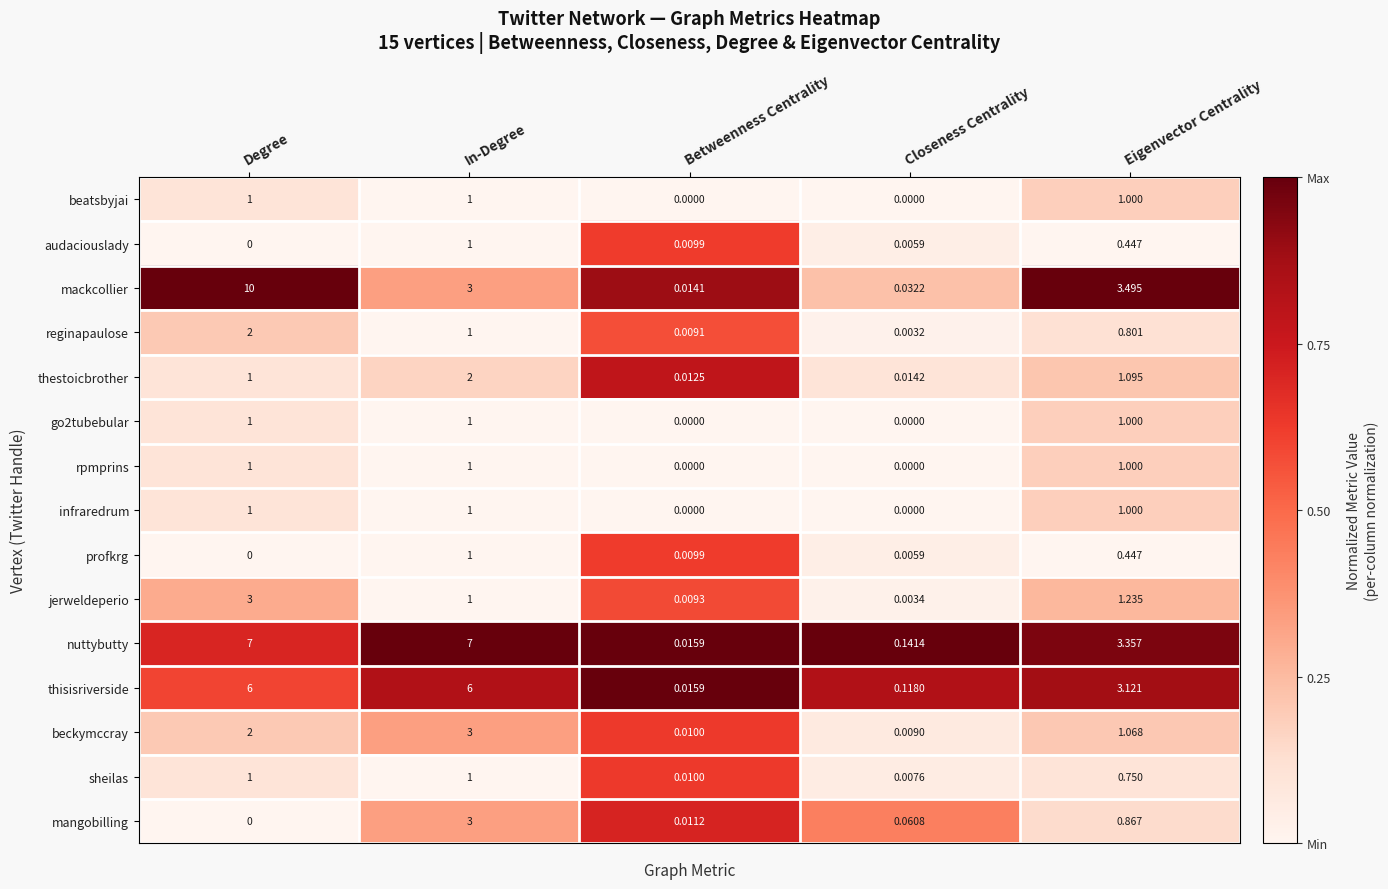

Which series changed the most between Degree and Eigenvector Centrality?

mackcollier